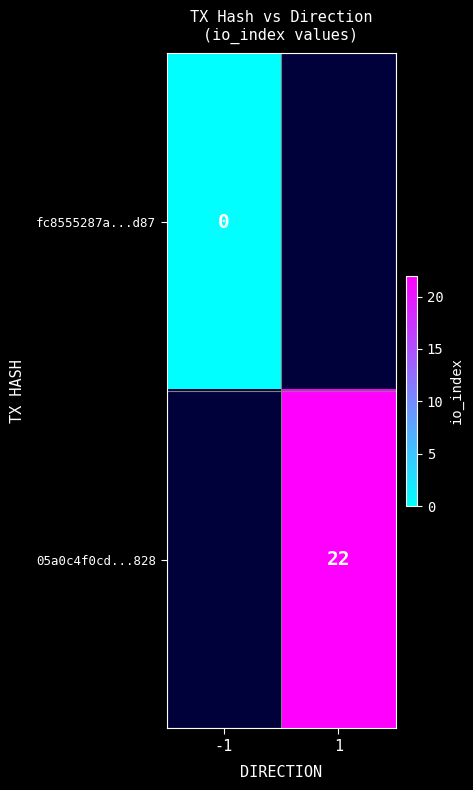

True or false: 05a0c4f0cd...828 has a value of 22 at 1.

True